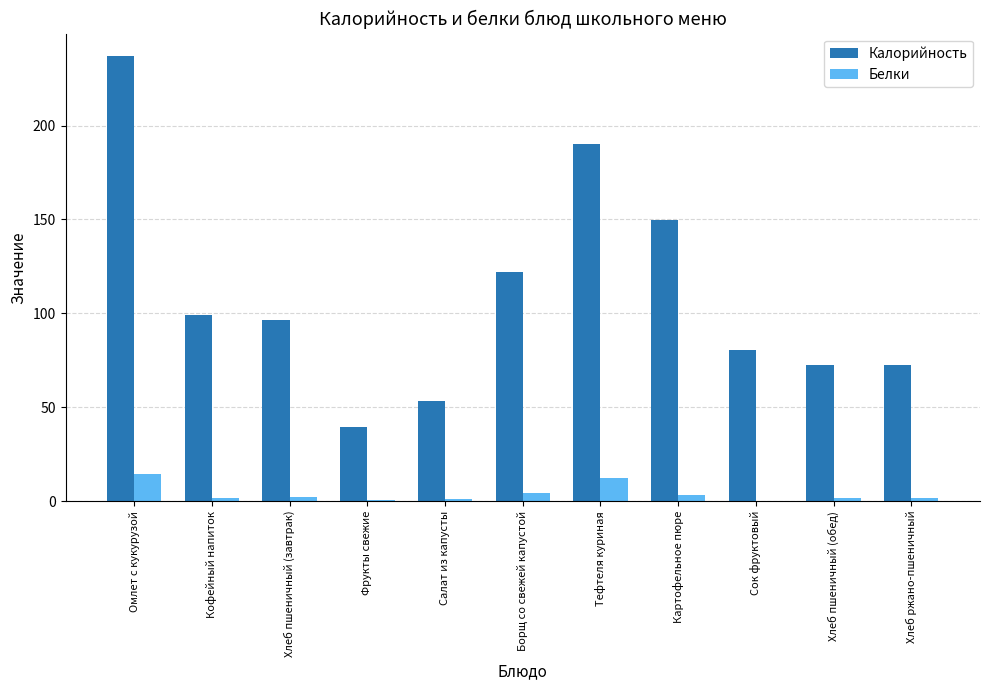

What is the average value of the Белки series?

3.9